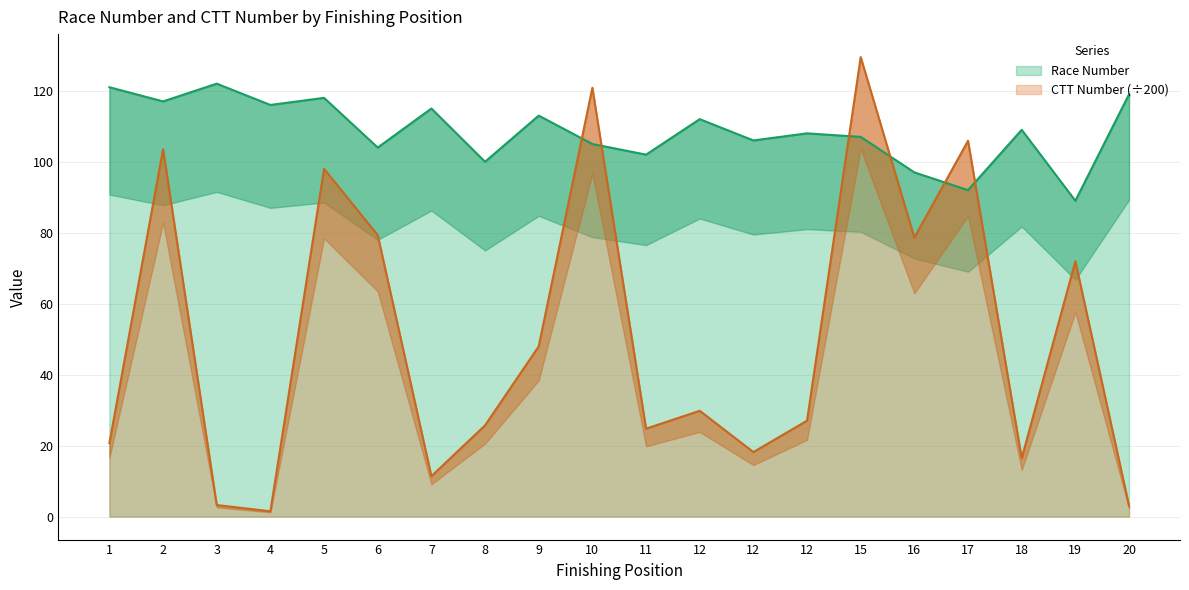

What is the sum of all CTT Number values?

1017.5